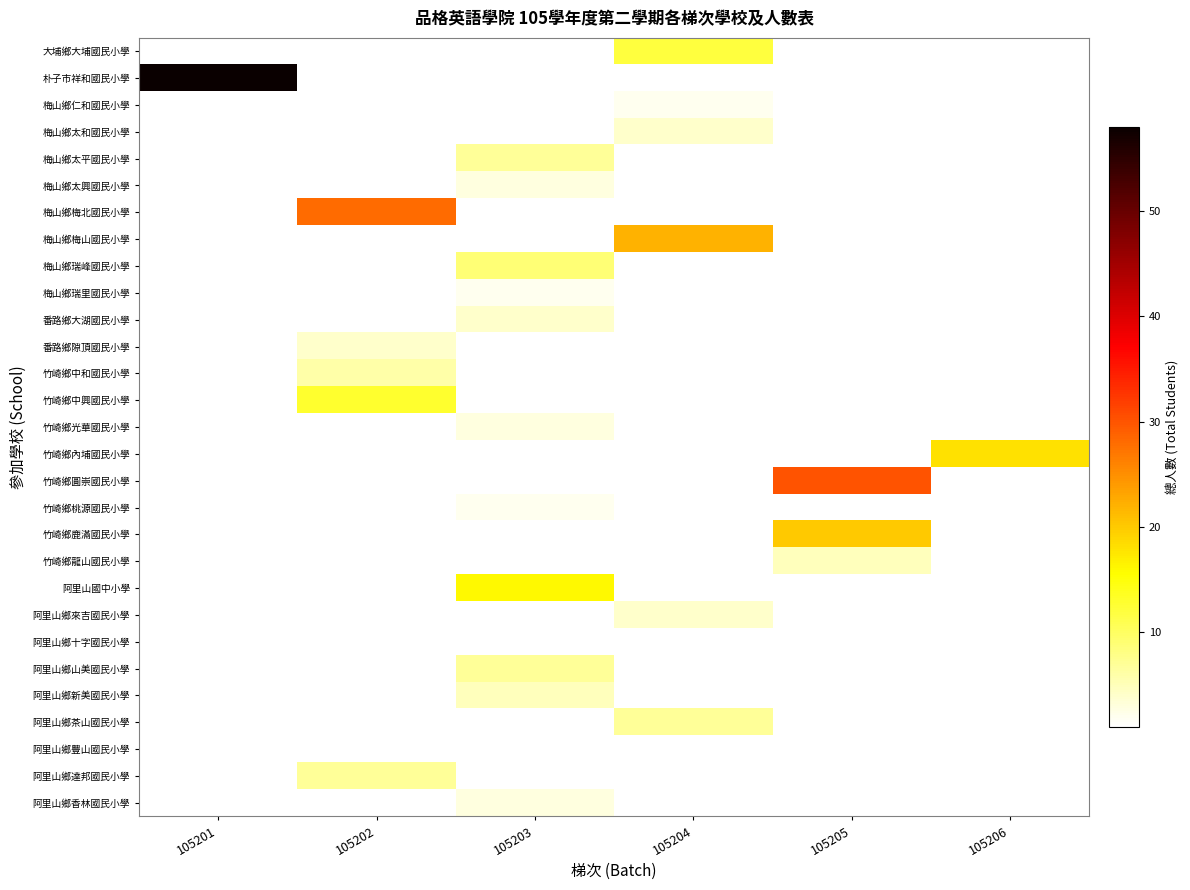

At which category does the chart reach its minimum across all series?

105203